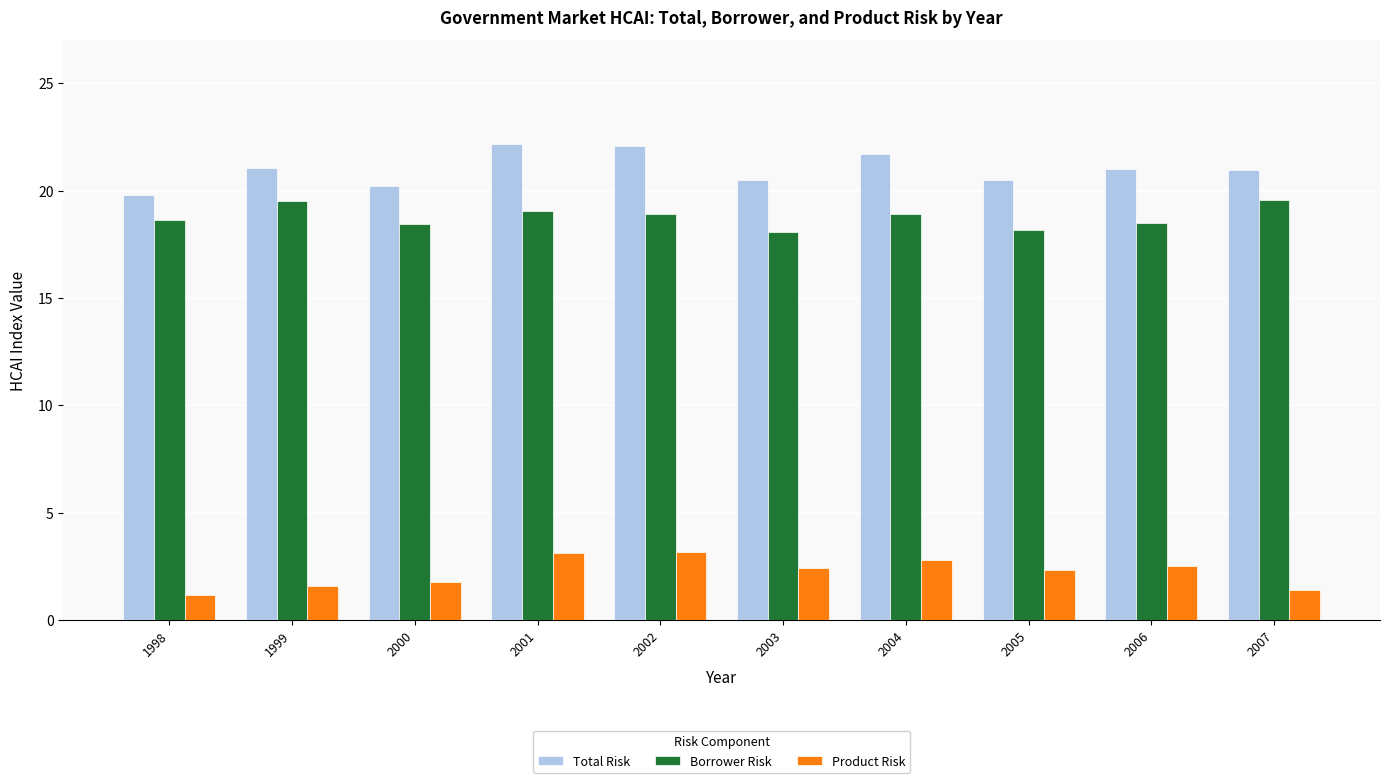

What is the spread (max minus min) of values at 1999?

19.5